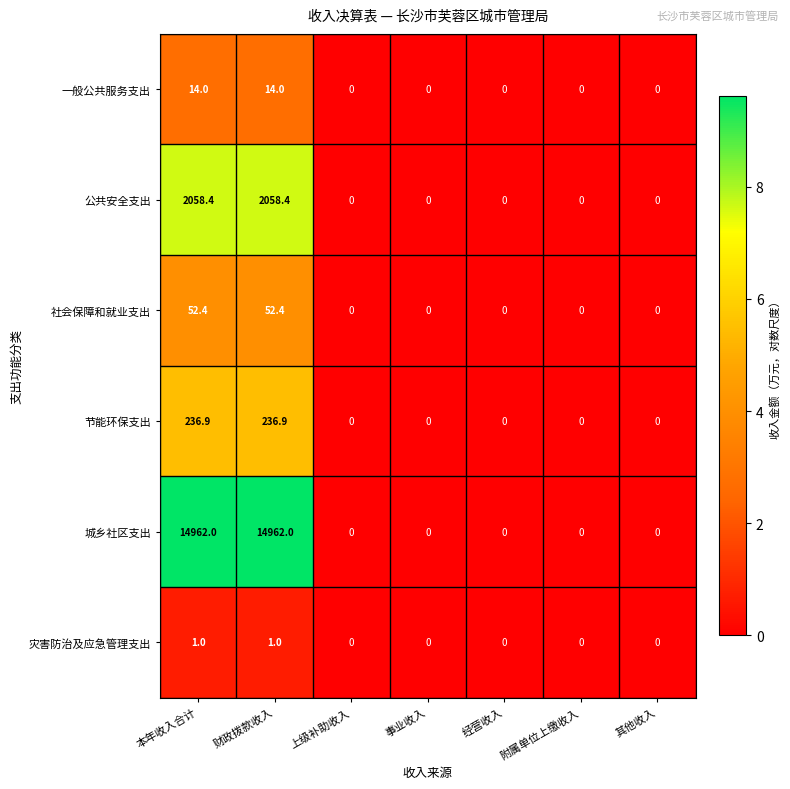

Is it true that 公共安全支出 equals 2058.4 at 财政拨款收入?

True